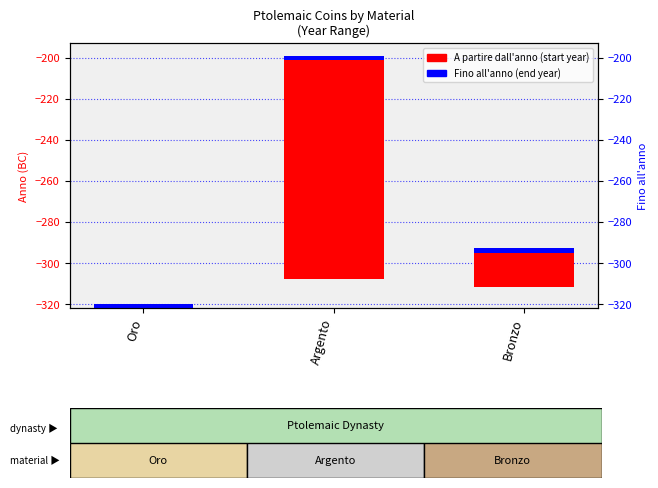

Is the value of Fino all'anno at Oro greater than the value of A partire dall'anno (range) at Oro?

Yes